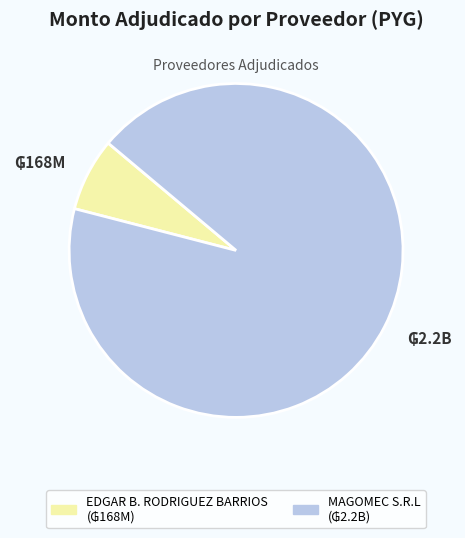

Is there any slice that represents more than half of the pie?

Yes